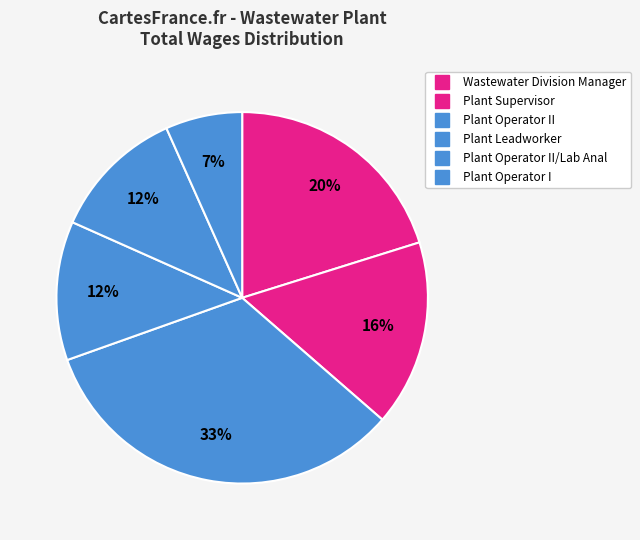

How many slices are in this pie chart?

6